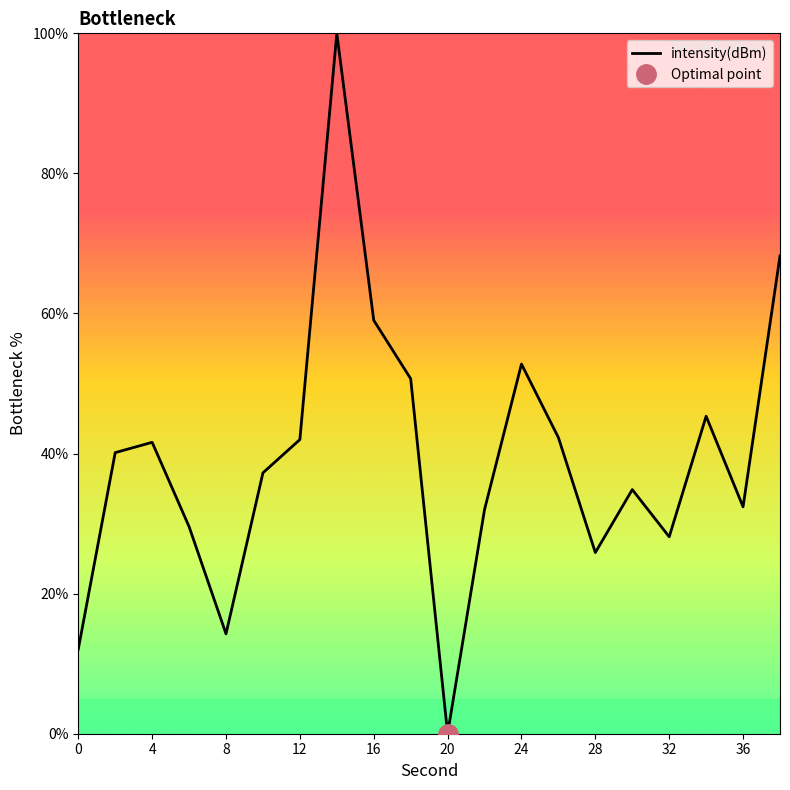

How many points are lower than both their immediate neighbors (excluding endpoints)?

5